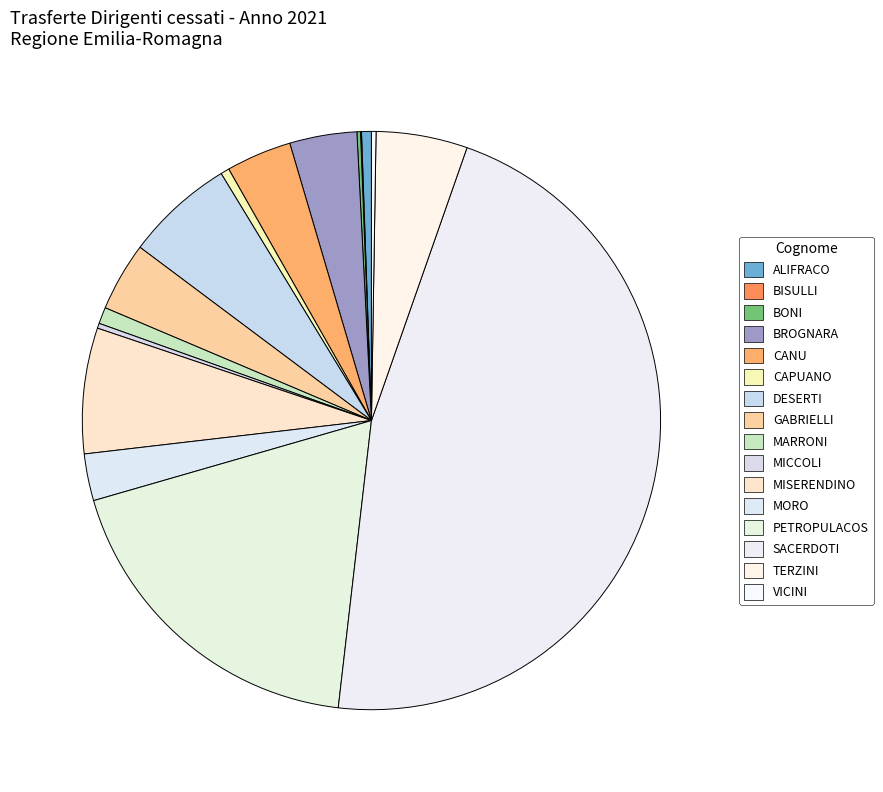

Is the sum of DESERTI and CAPUANO greater than half?

No